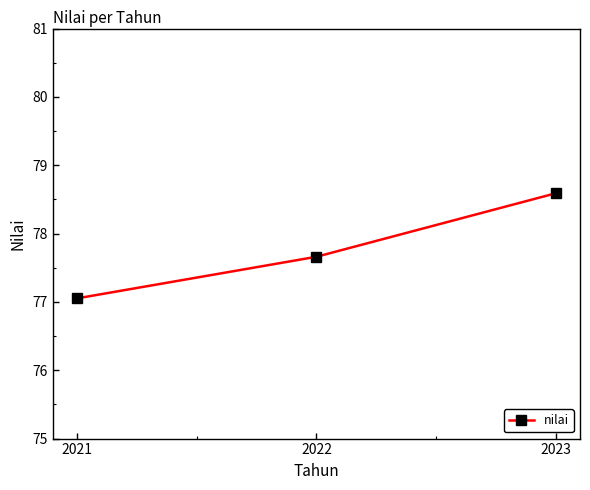

What is the change in value from 2021 to 2022?

+0.6